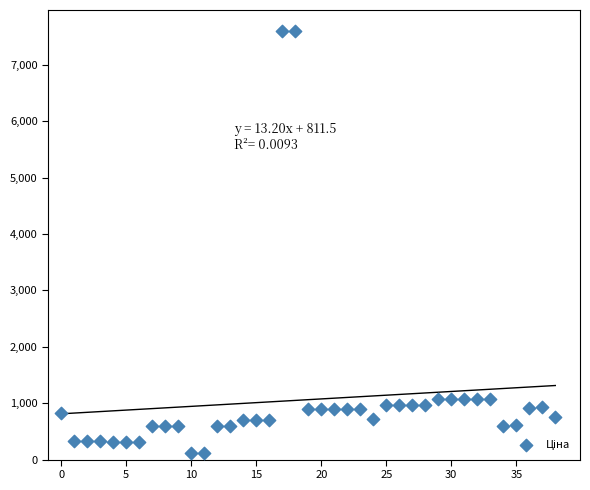

What is the range of Y values (max minus min)?

7482.4